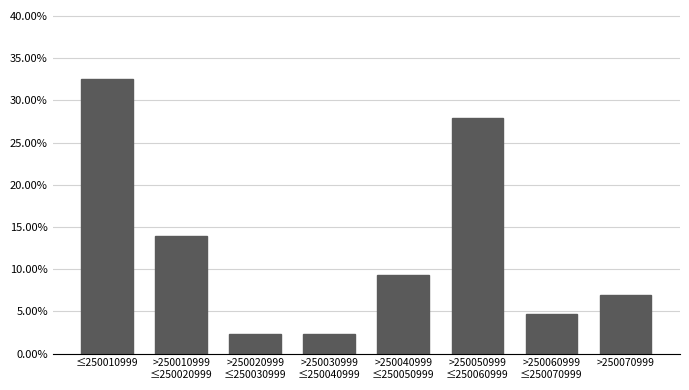

Reading left to right, what are all the values shown in this chart?

32.6	14.0	2.3	2.3	9.3	27.9	4.7	7.0